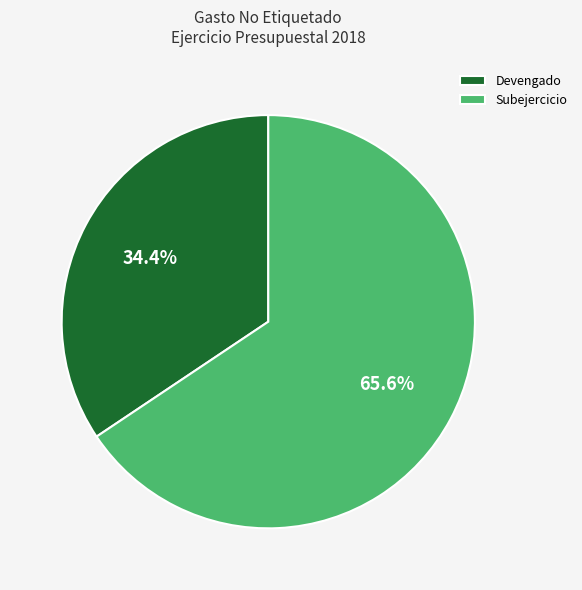

Is there a majority slice in this chart?

Yes